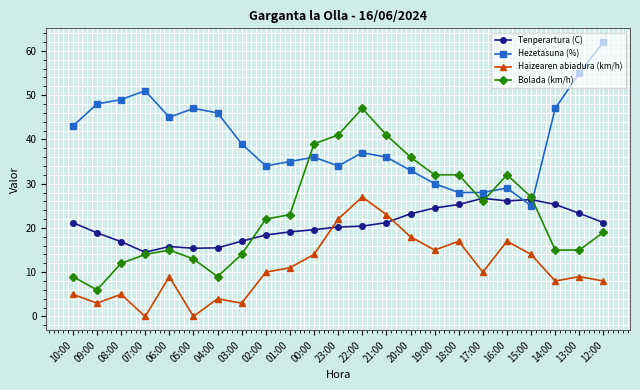

What value does the Tenperartura (C) series have at 03:00?

17.0